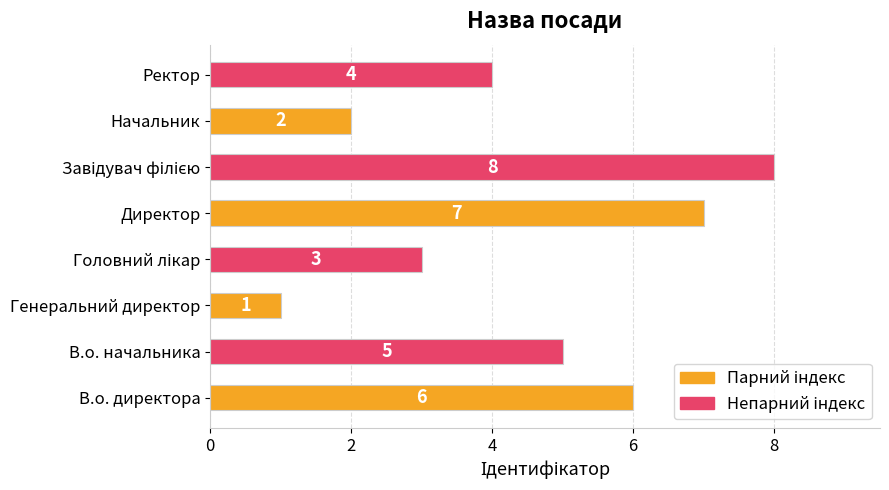

Between В.о. начальника and Генеральний директор, which is larger?

В.о. начальника